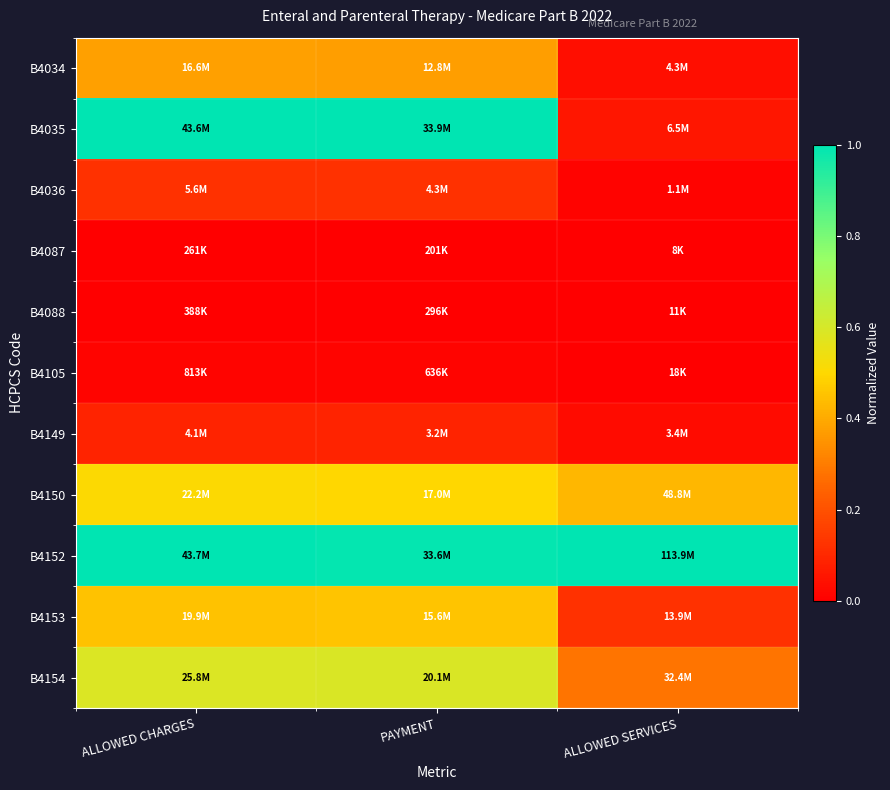

At ALLOWED SERVICES, list the series in order from largest to smallest.

B4152, B4150, B4154, B4153, B4035, B4034, B4149, B4036, B4105, B4088, B4087